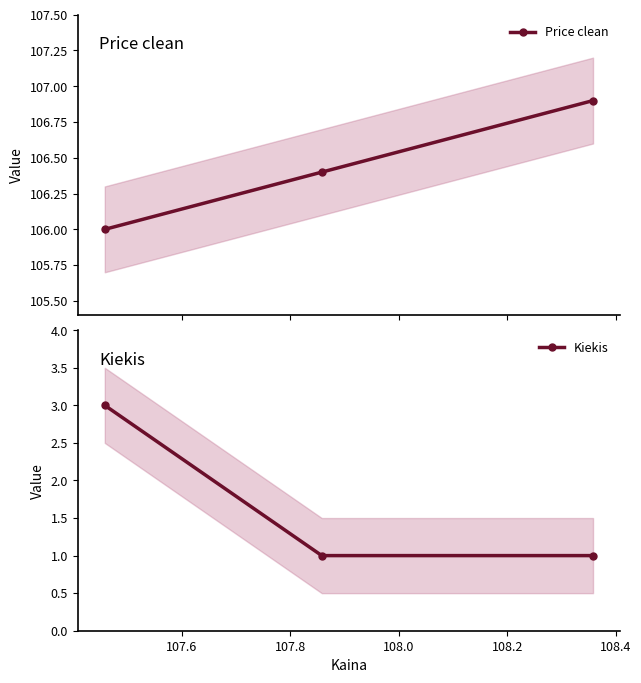

What is the value of the Kiekis point at the 2nd from the left?

1